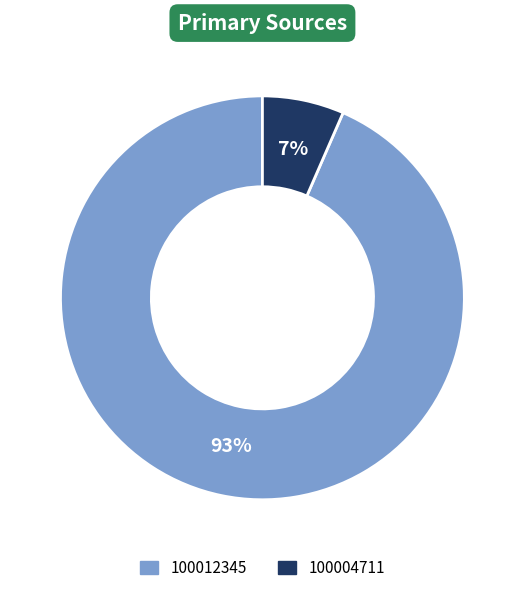

What is the largest slice in the pie chart?

100012345